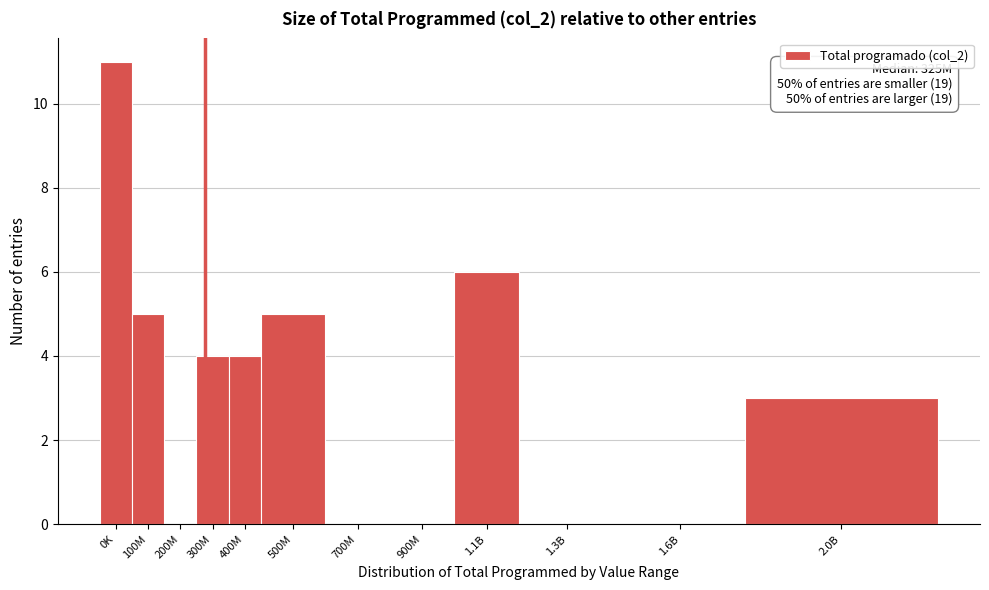

Reading right to left, what are all the values shown in this chart?

2.0B=3	1.6B=0	1.3B=0	1.1B=6	900M=0	700M=0	500M=5	400M=4	300M=4	200M=0	100M=5	0K=11